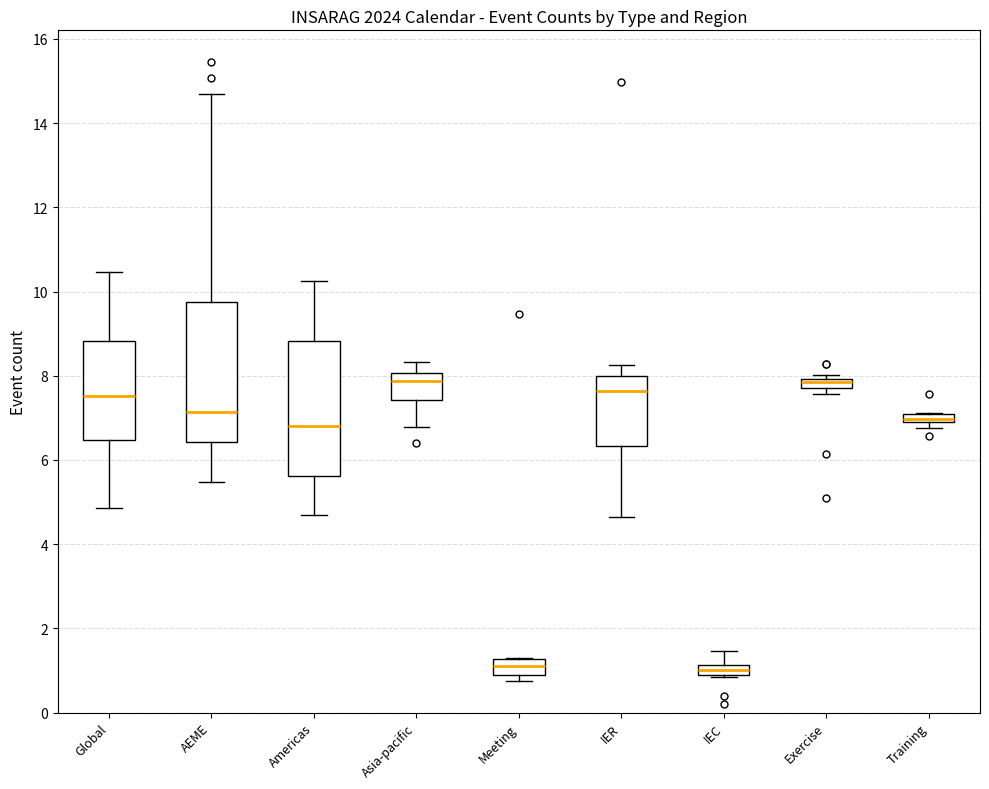

Where is the lower edge of the box for Training on the y-axis? The values are not printed on the chart, so give them approximately, as read against the axis.

6.8